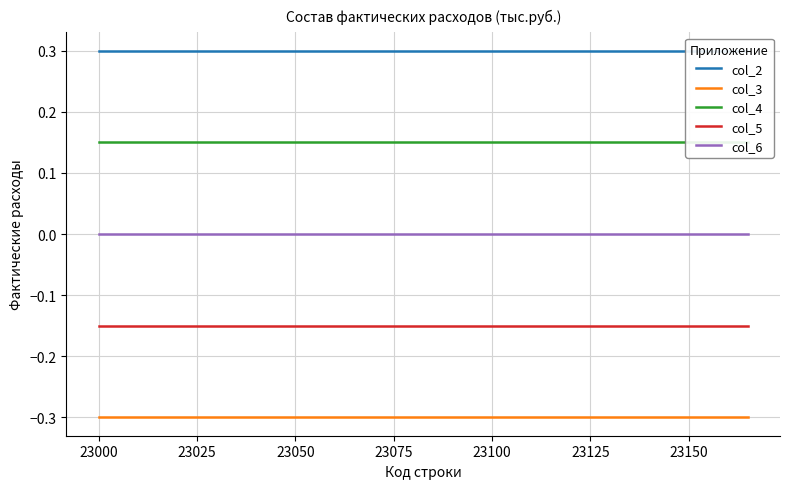

True or false: col_6 and col_3 cross at least once.

False